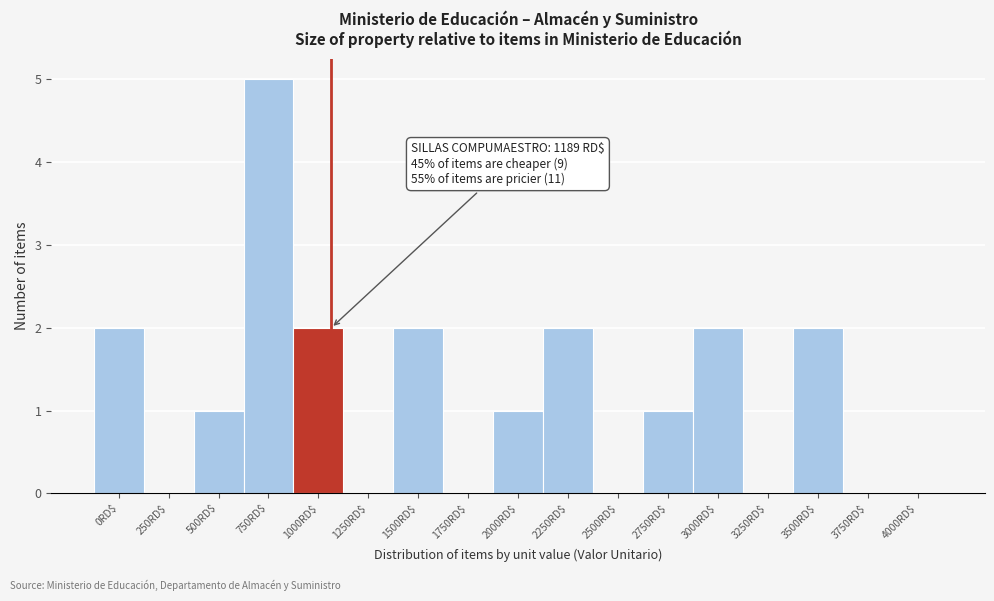

Read the value at 750RD$.

5